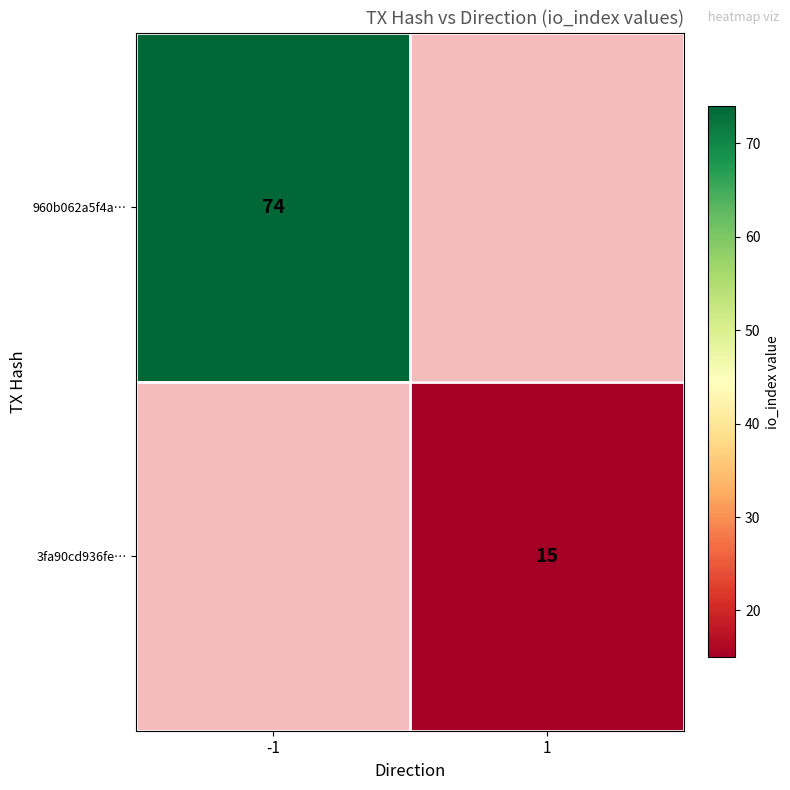

The value of 960b062a5f4a… at -1 is 104. True or false?

False